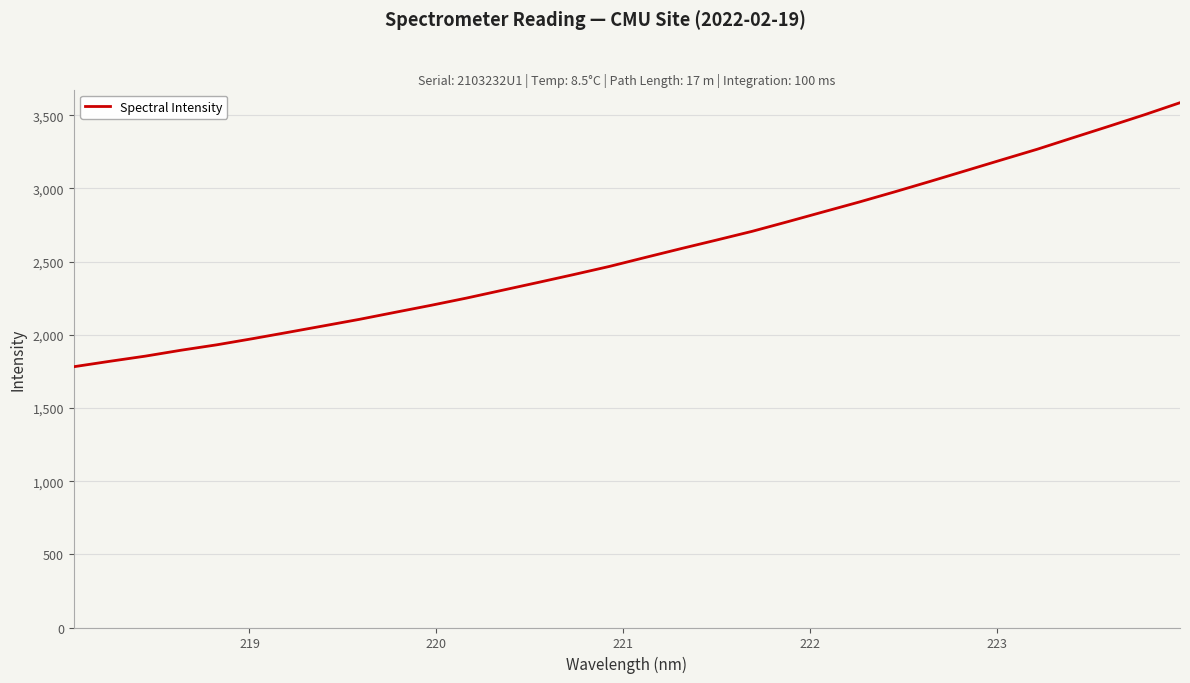

What is the maximum value shown in the chart?

3585.9